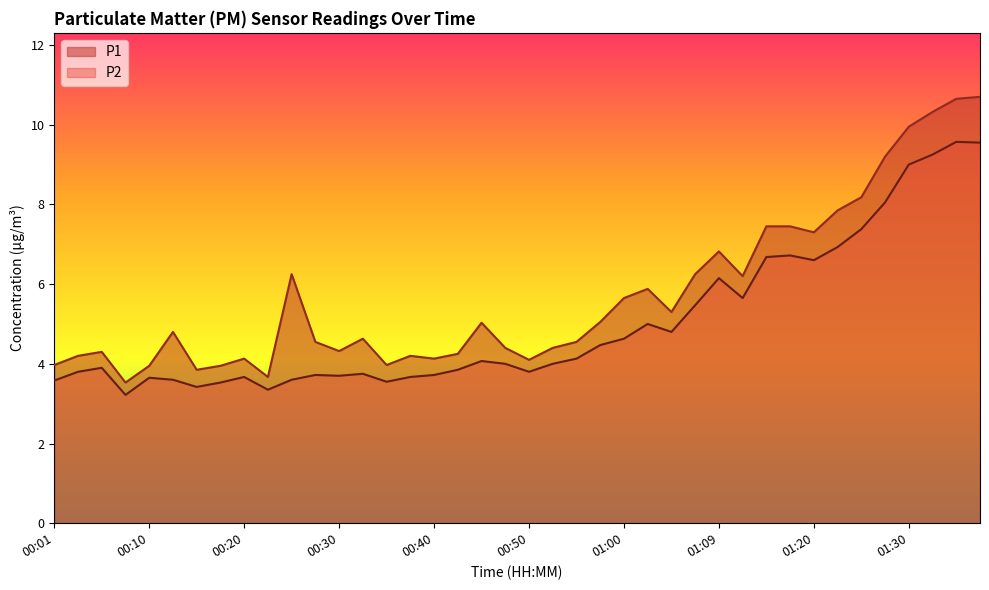

Does the chart display data point markers on the line(s)?

No